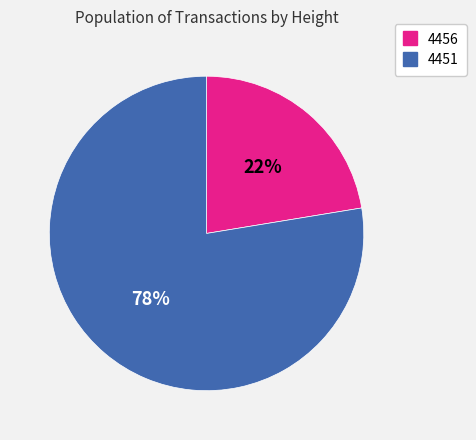

Approximately how many times larger is the value at 4456 compared to 4451?

0.3